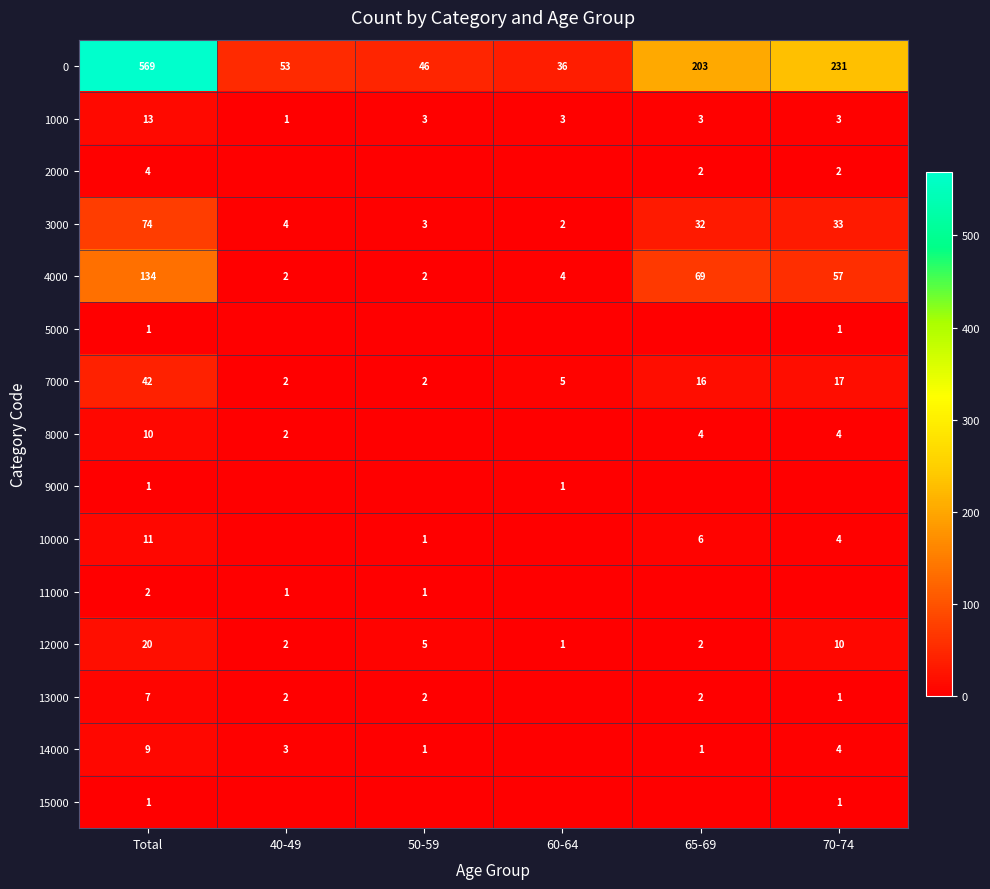

True or false: 7000 has a value of 17 at 70-74.

True